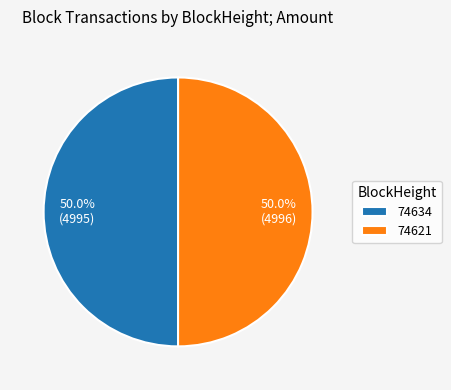

Combined, what portion of the pie is 74634 and 74621?

100.0%